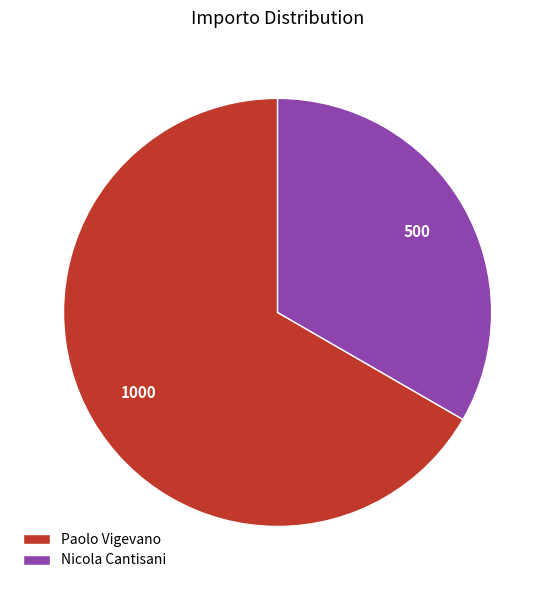

Is the sum of Paolo Vigevano and Nicola Cantisani greater than half?

Yes